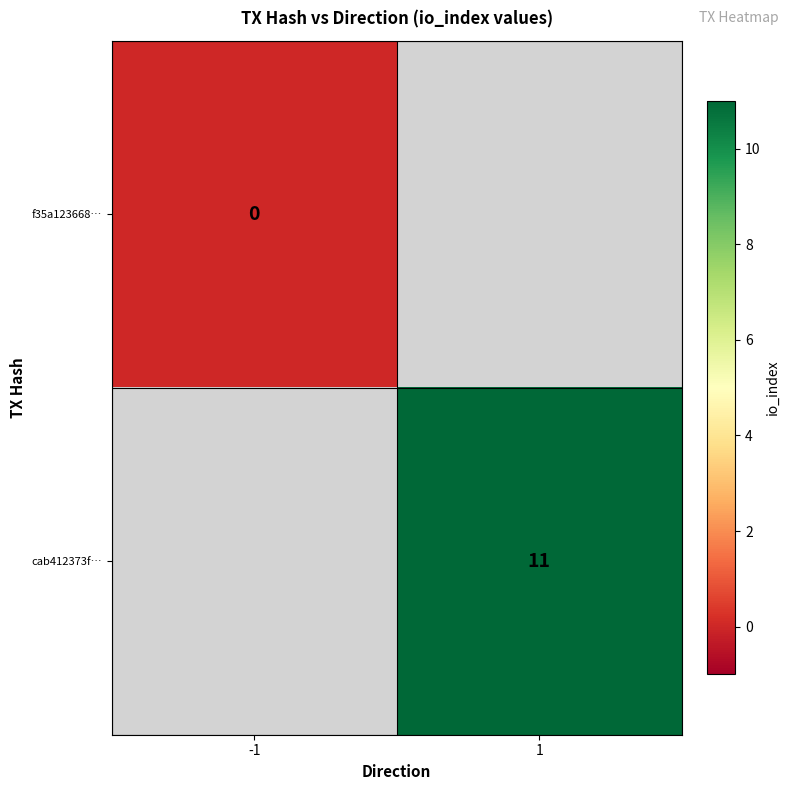

True or false: cab412373f… has a value of 11 at 1.

True